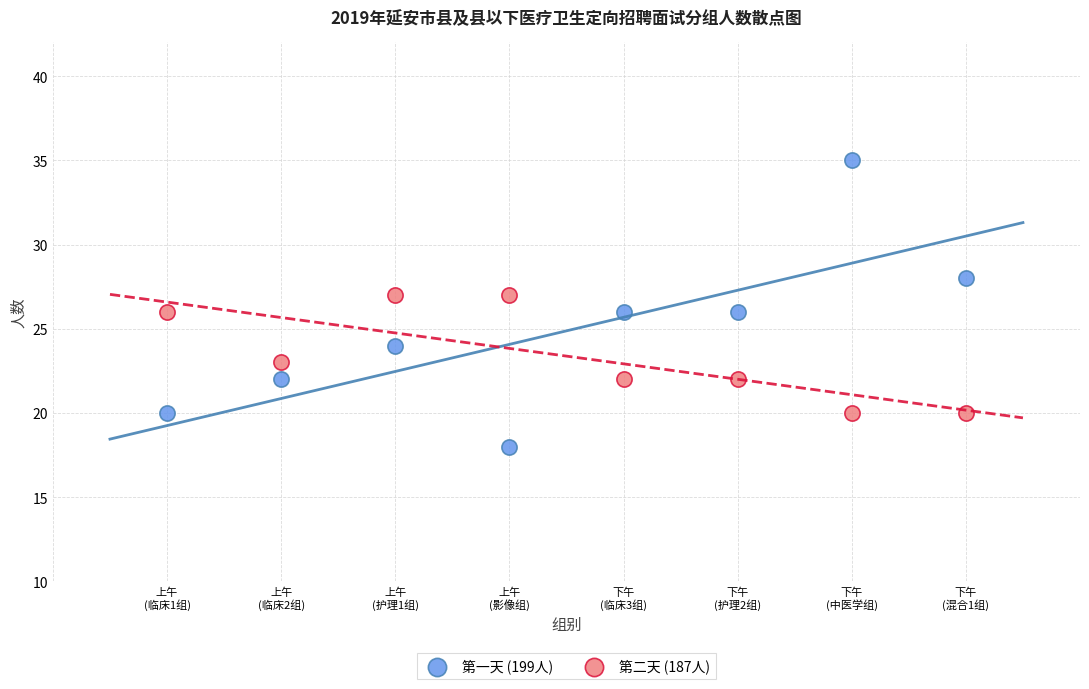

What are all the series names shown in the legend?

第一天 (199人), 第二天 (187人)